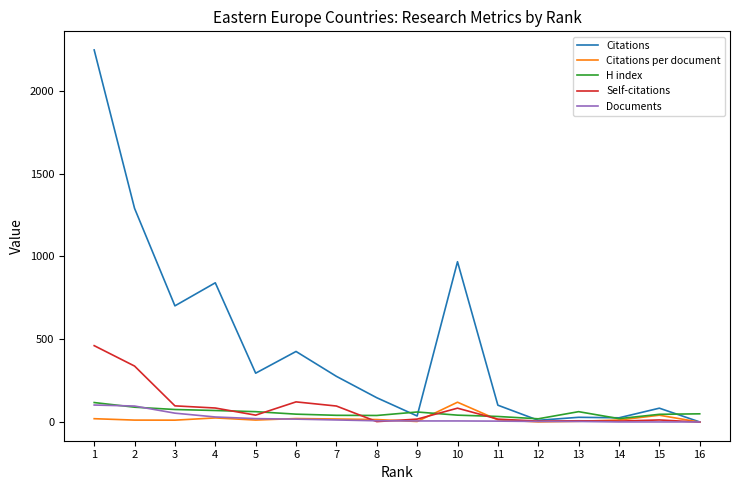

True or false: Citations has a value of 1699.6 at 10.

False